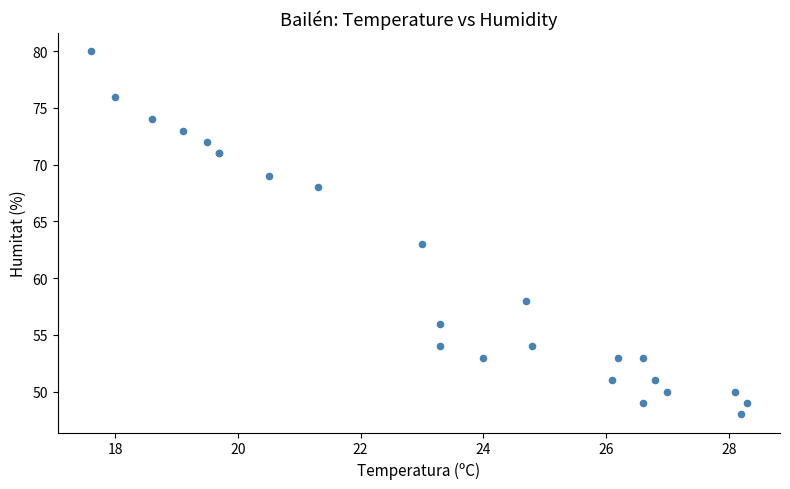

What Y value in the scatter plot is closest to 64?

63